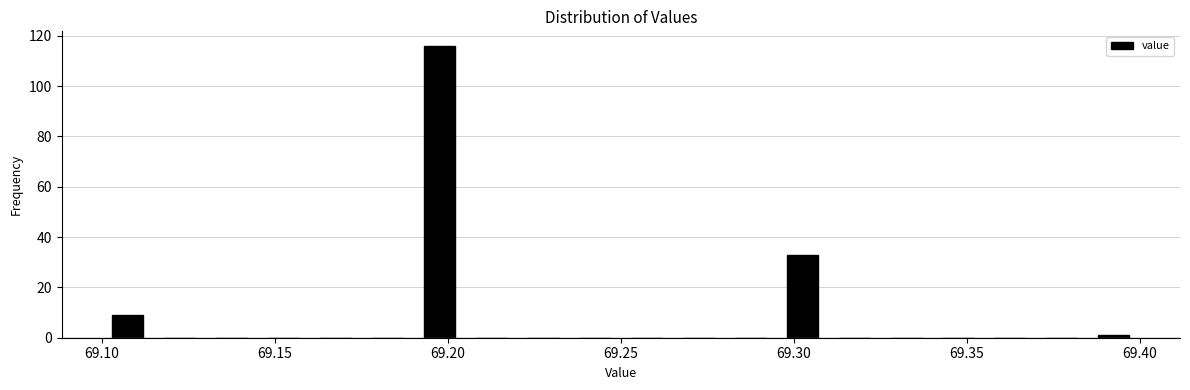

Read against the x-axis, roughly where is the centre of the tallest bar?

69.200